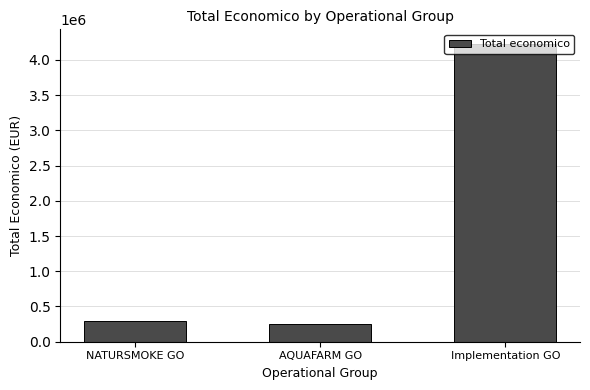

Where is the data nearest to the value 2234962?

NATURSMOKE GO